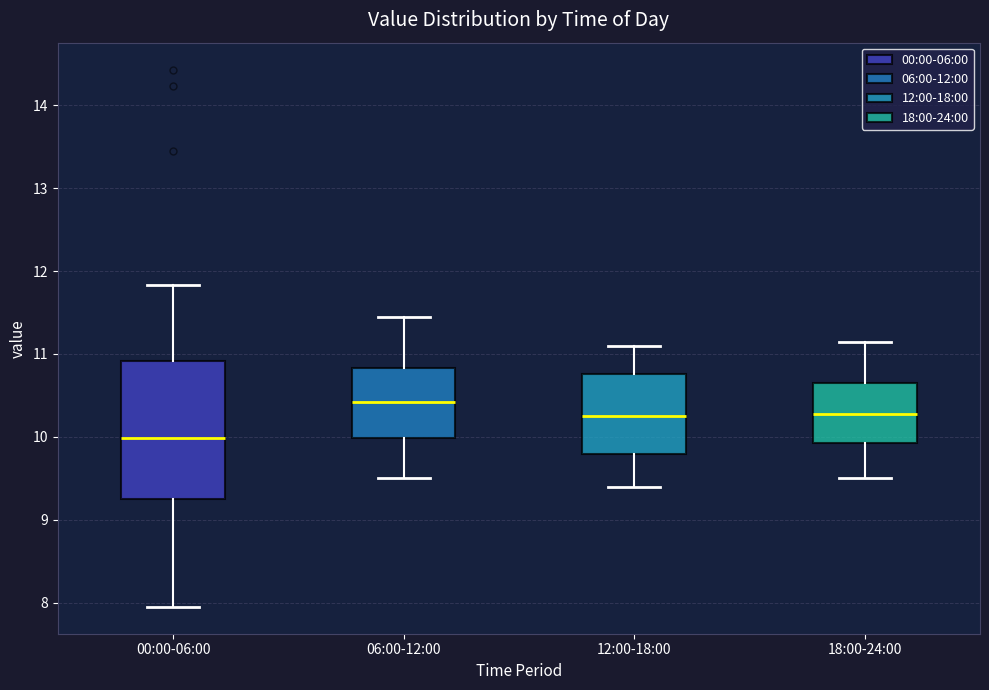

Reading left to right, transcribe this box plot: for each box, give where its median line is, the range the box spans, and where its two whiskers end, as read against the y-axis. The values are not printed on the chart, so give them approximately, as read against the axis.

00:00-06:00: median 10.0, box 9.2 to 10.9, whiskers 8.0 to 11.8
06:00-12:00: median 10.4, box 10.0 to 10.8, whiskers 9.5 to 11.5
12:00-18:00: median 10.3, box 9.8 to 10.8, whiskers 9.4 to 11.1
18:00-24:00: median 10.3, box 9.9 to 10.7, whiskers 9.5 to 11.2